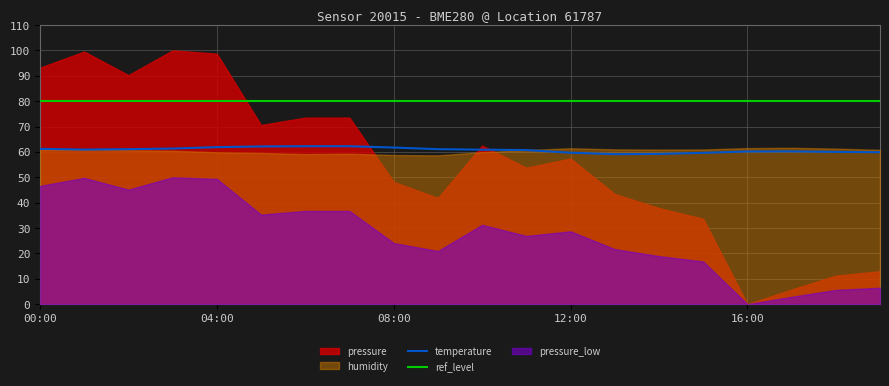

What is the lowest value of the ref_level series?

80.0